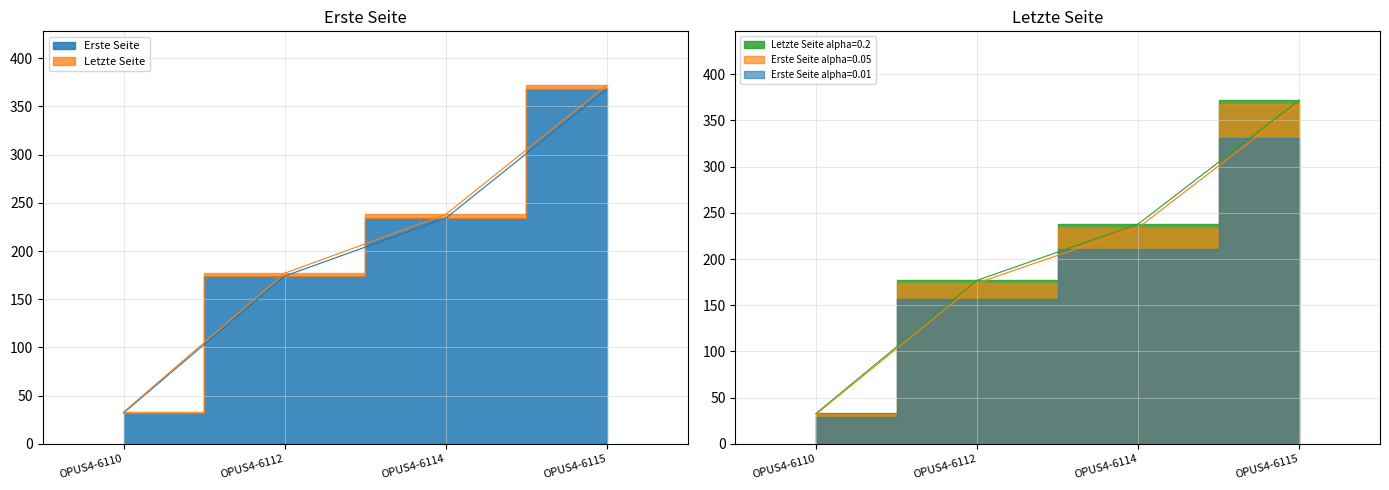

At which category does the chart reach its minimum across all series?

OPUS4-6110